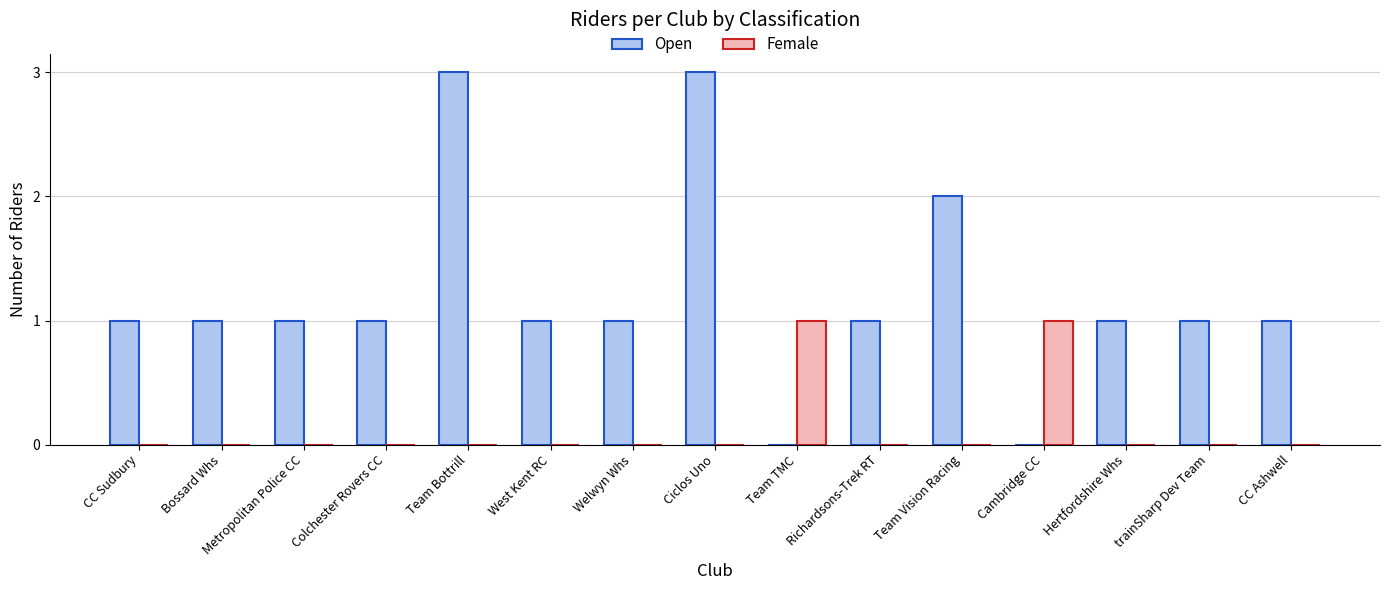

Is the value of Open at Cambridge CC greater than the value of Female at Cambridge CC?

No